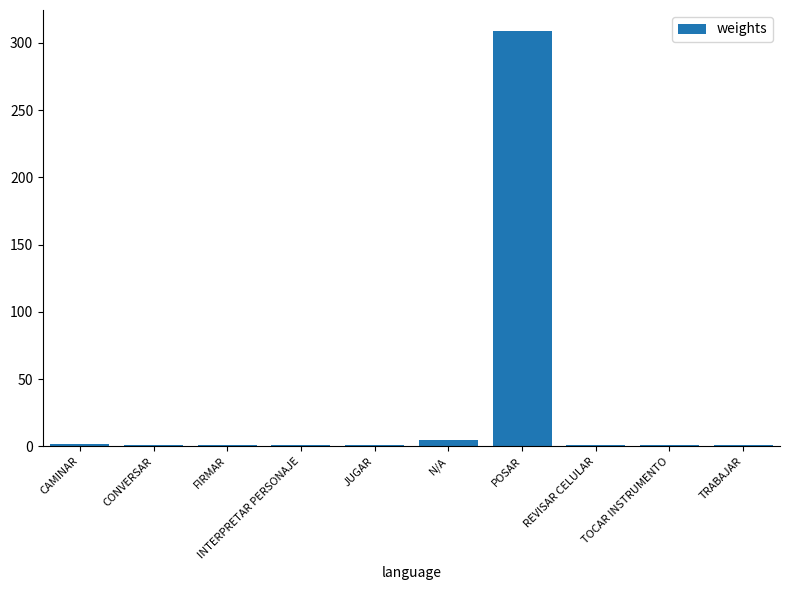

What is the value of the 10th bar from the left?

1